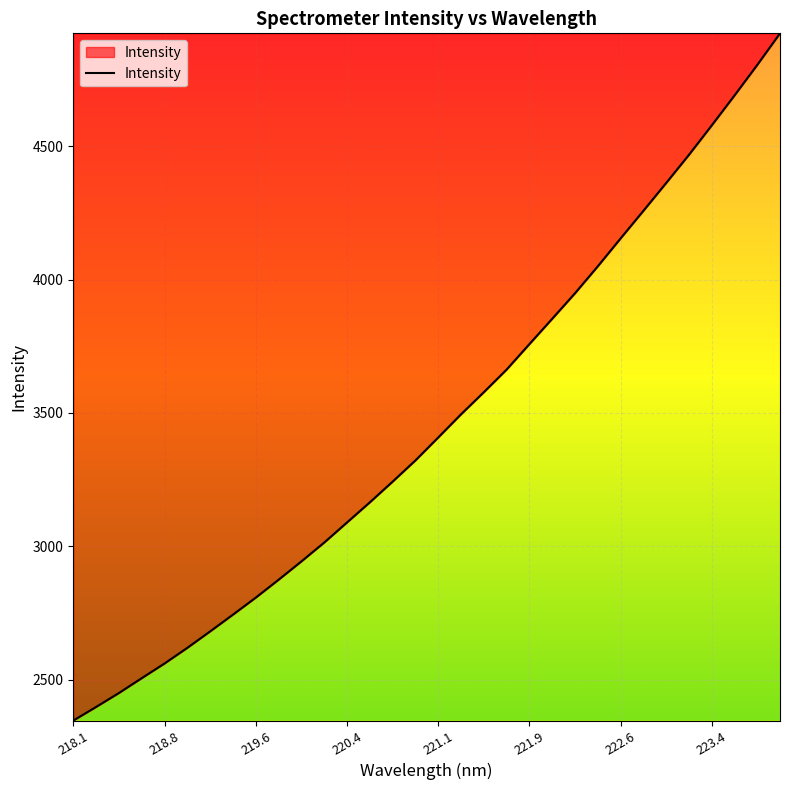

What is the smallest value displayed?

2347.0